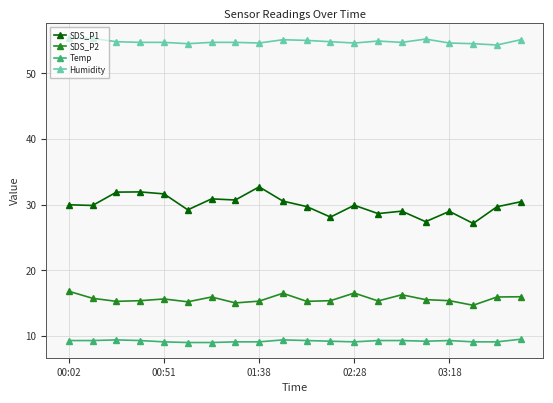

At how many categories does at least one series exceed 36?

20